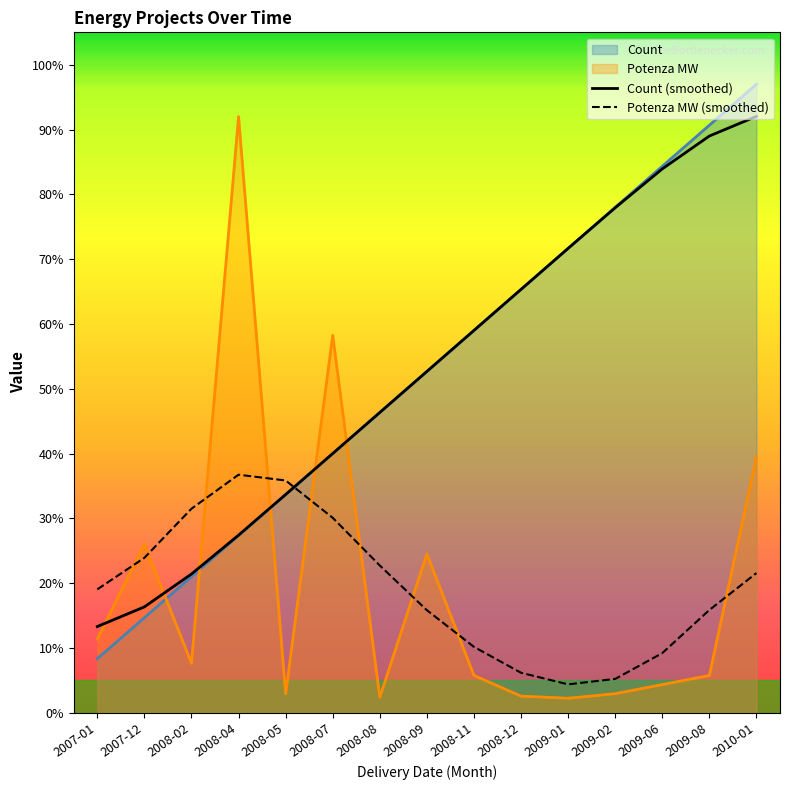

Which series has the widest spread of values?

Potenza MW